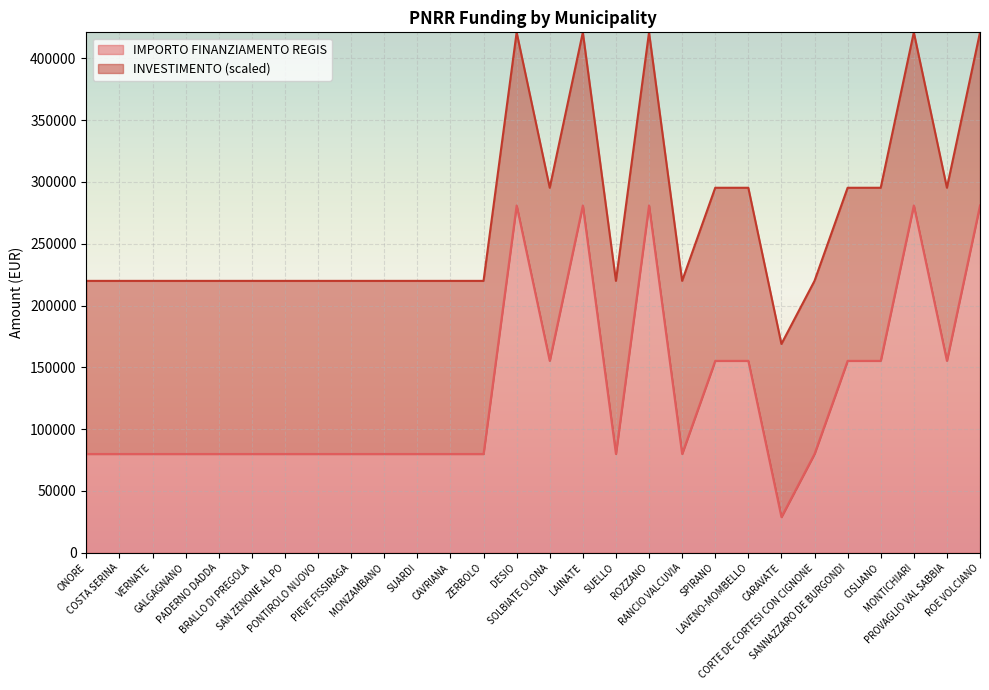

Reading left to right, list all the values displayed in this chart.

ONORE=79922	COSTA SERINA=79922	VERNATE=79922	GALGAGNANO=79922	PADERNO DADDA=79922	BRALLO DI PREGOLA=79922	SAN ZENONE AL PO=79922	PONTIROLO NUOVO=79922	PIEVE FISSIRAGA=79922	MONZAMBANO=79922	SUARDI=79922	CAVRIANA=79922	ZERBOLO=79922	DESIO=280932	SOLBIATE OLONA=155234	LAINATE=280932	SUELLO=79922	ROZZANO=280932	RANCIO VALCUVIA=79922	SPIRANO=155234	LAVENO-MOMBELLO=155234	CARAVATE=28902	CORTE DE CORTESI CON CIGNONE=79922	SANNAZZARO DE BURGONDI=155234	CISLIANO=155234	MONTICHIARI=280932	PROVAGLIO VAL SABBIA=155234	ROE VOLCIANO=280932